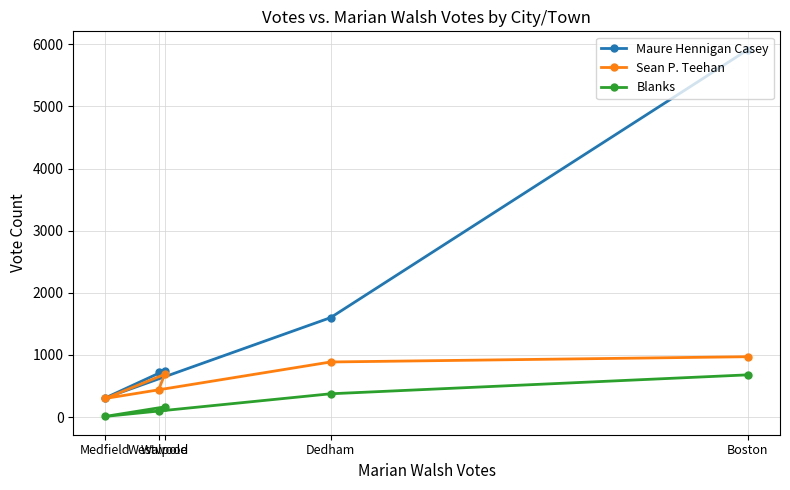

What is the difference between the Maure Hennigan Casey values at Medfield and Boston?

5607